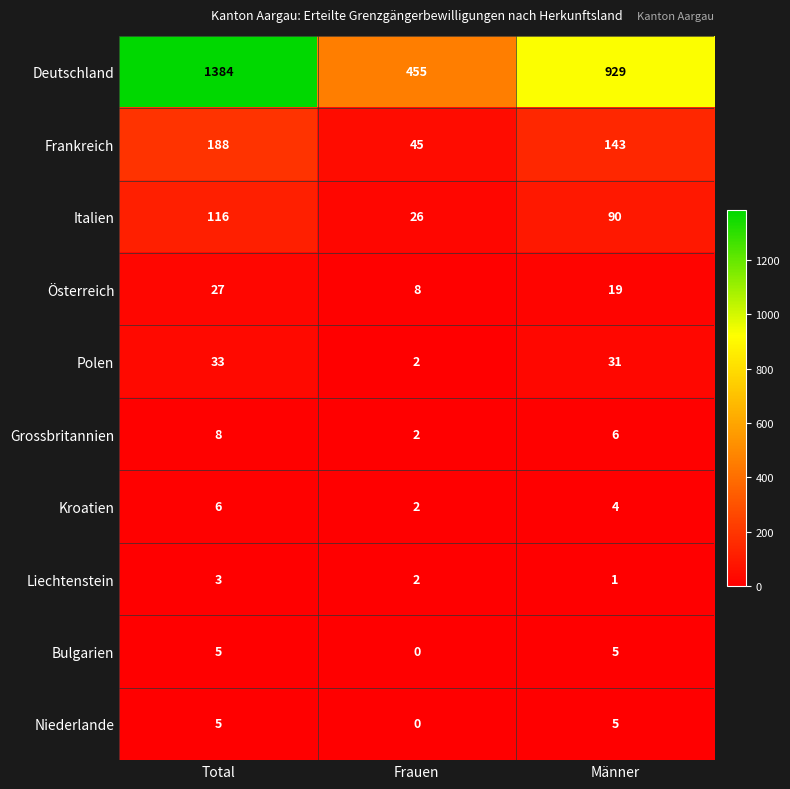

Which series has the largest total across all categories?

Deutschland